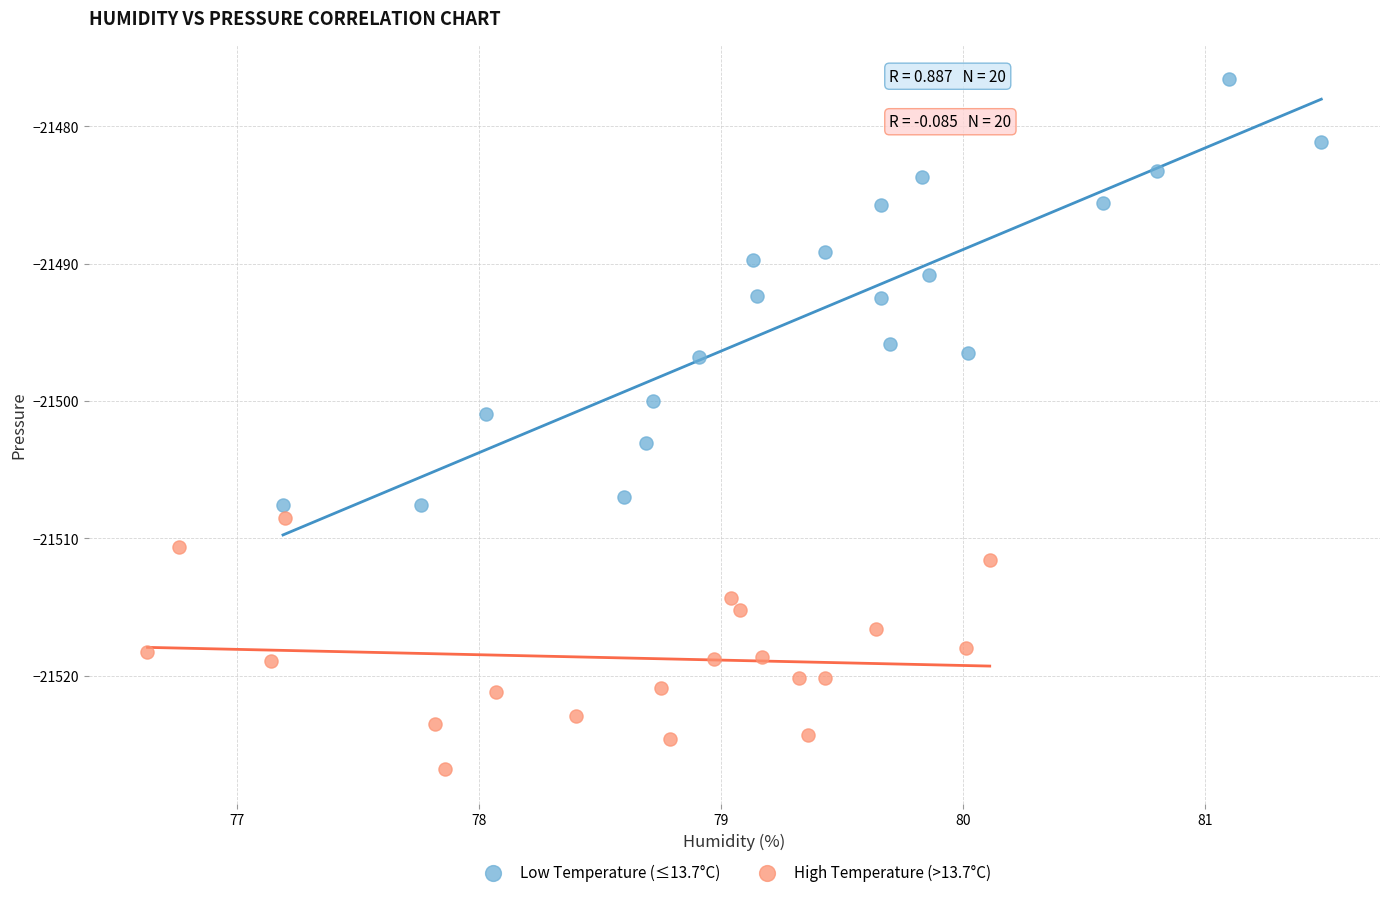

Which series reaches the maximum Y coordinate?

Low Temperature (≤13.7°C)